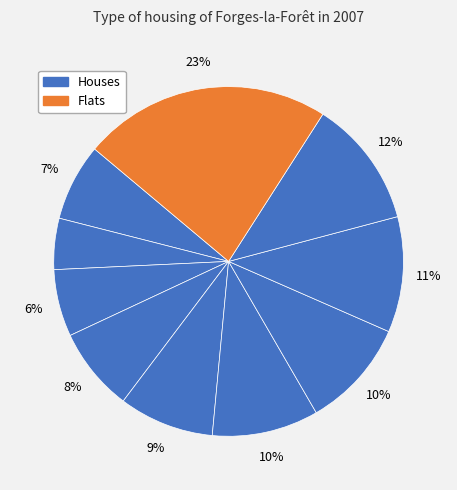

Count the number of slices in the pie.

10